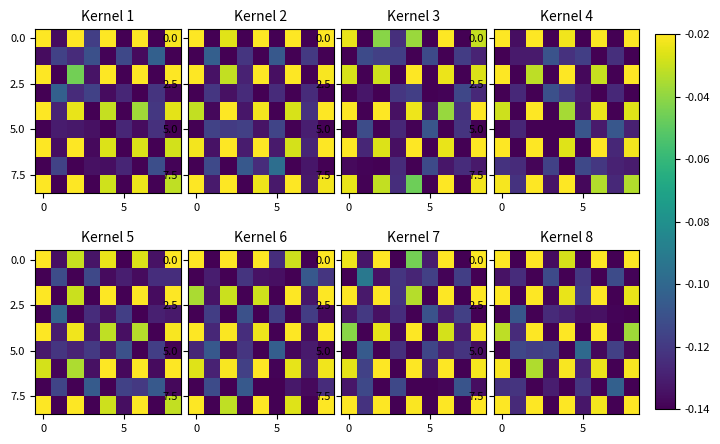

How many categories are shown in the chart?

9